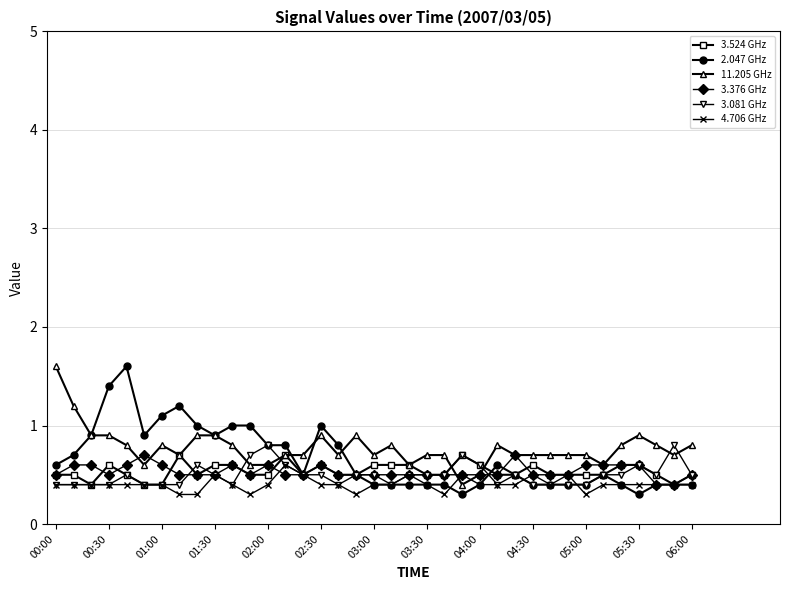

What are all the series names shown in the legend?

3.524 GHz, 2.047 GHz, 11.205 GHz, 3.376 GHz, 3.081 GHz, 4.706 GHz